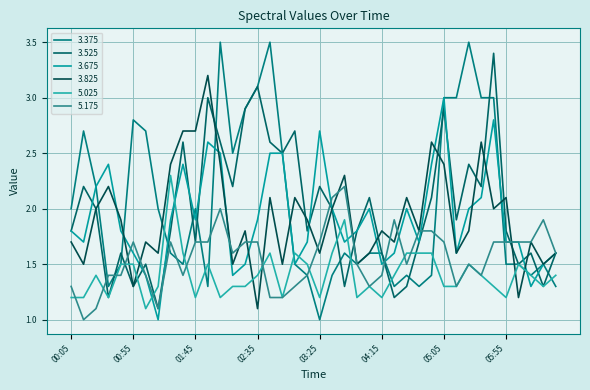

How many interior local peaks does the 3.525 series have?

13